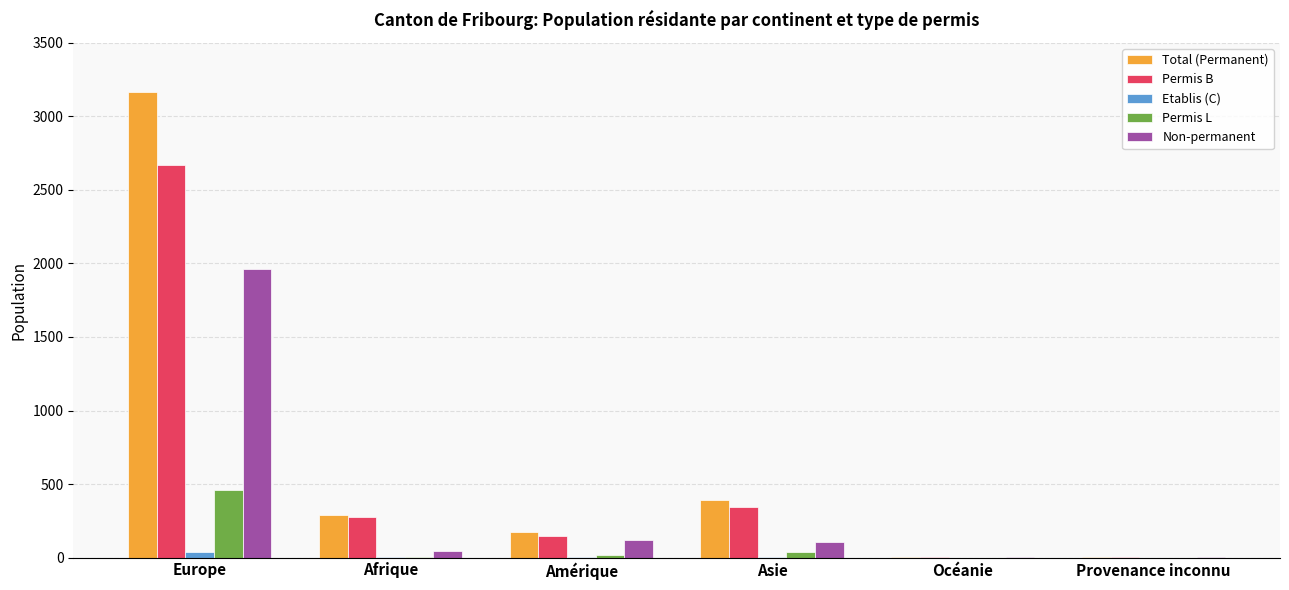

What is the spread (max minus min) of values at Afrique?

284